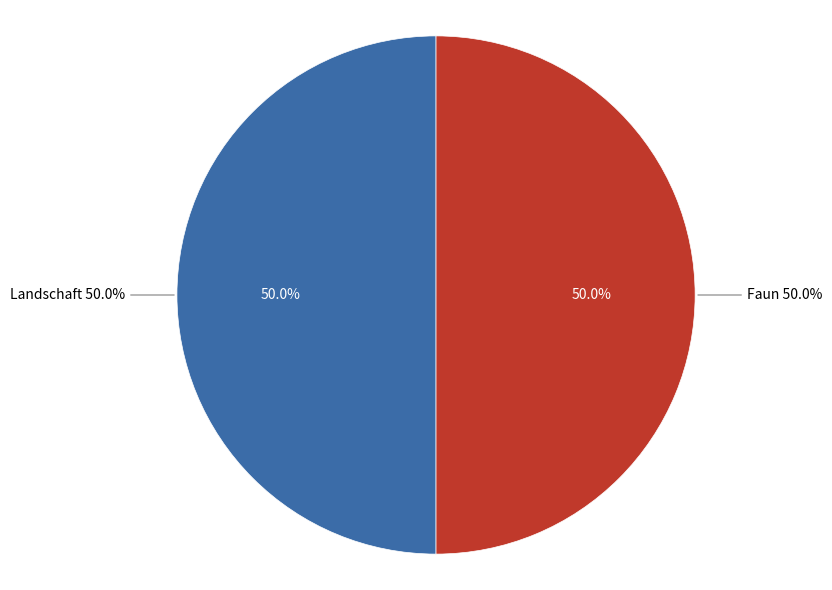

Which category accounts for the majority?

Faun